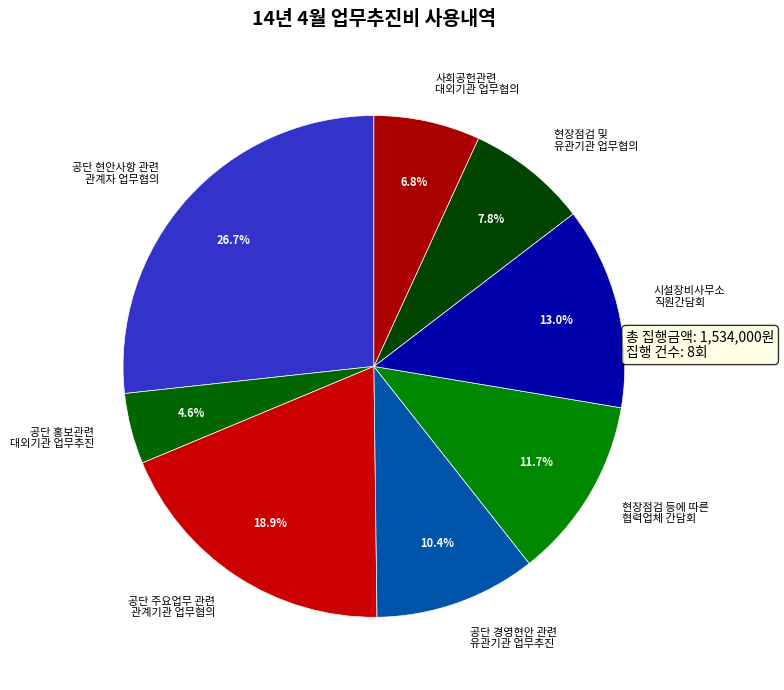

Approximately how many times larger is the value at 현장점검 및 유관기관 업무협의 compared to 시설장비사무소 직원간담회?

0.6